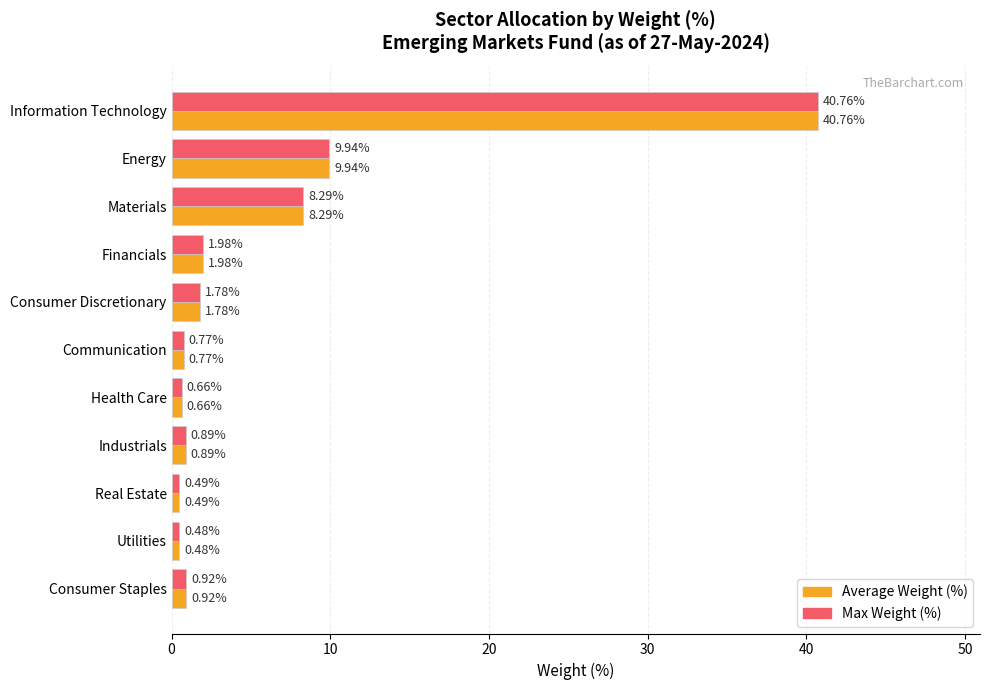

Which label corresponds to the smallest value in the chart?

Utilities